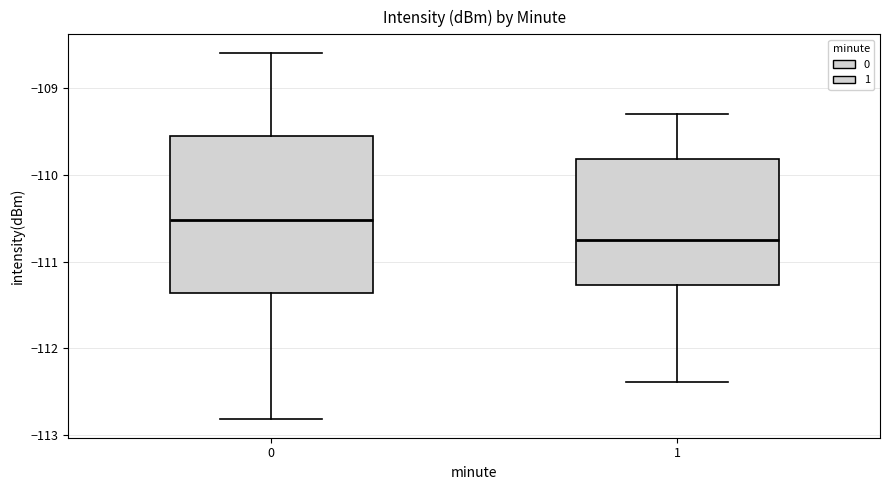

Which box has the lowest median line?

1